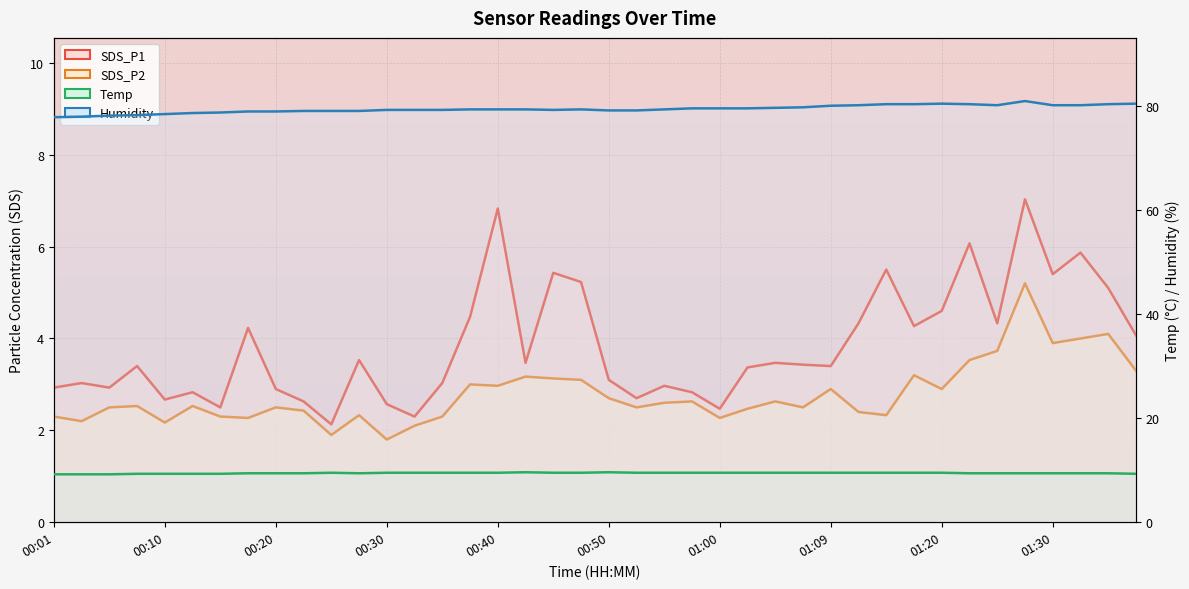

How many series are shown in this chart?

4